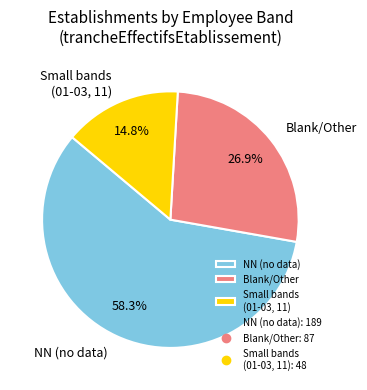

Which has a higher value, NN (no data) or Blank/Other?

NN (no data)